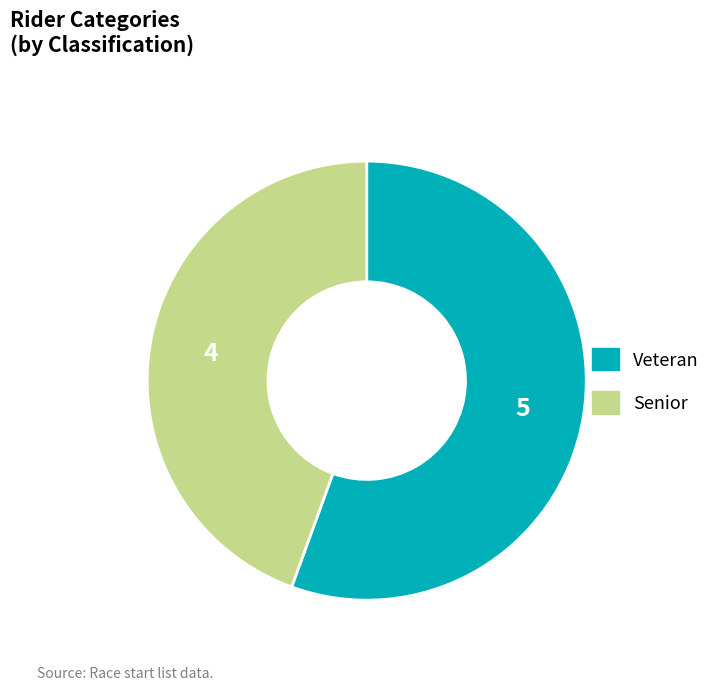

Rank the categories by value from lowest to highest.

Senior, Veteran